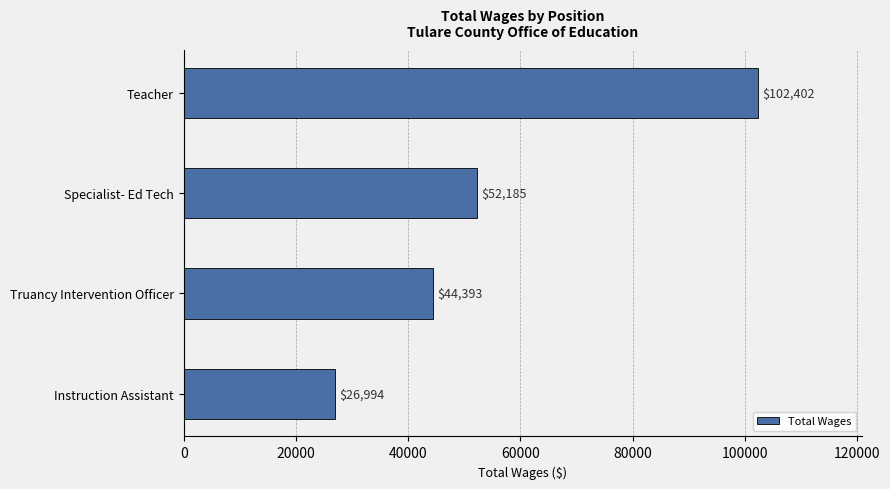

At which category does the chart reach its minimum across all series?

Instruction Assistant